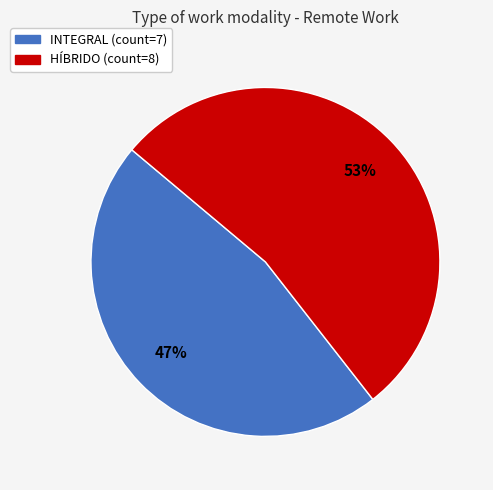

Which has a higher value, HÍBRIDO or INTEGRAL?

HÍBRIDO